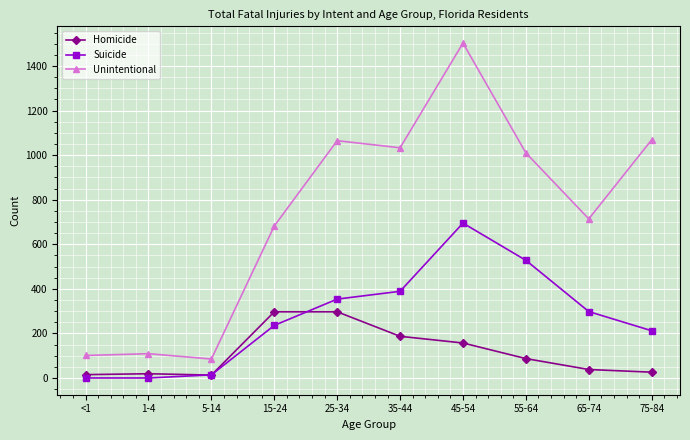

Is it true that Homicide equals 452 at 15-24?

False